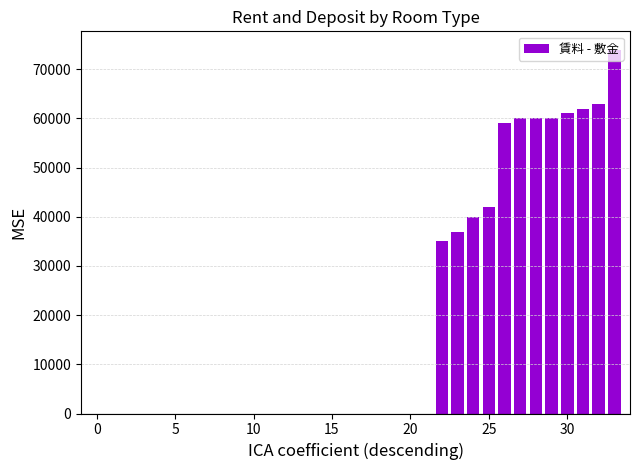

What is the greatest value displayed?

74000